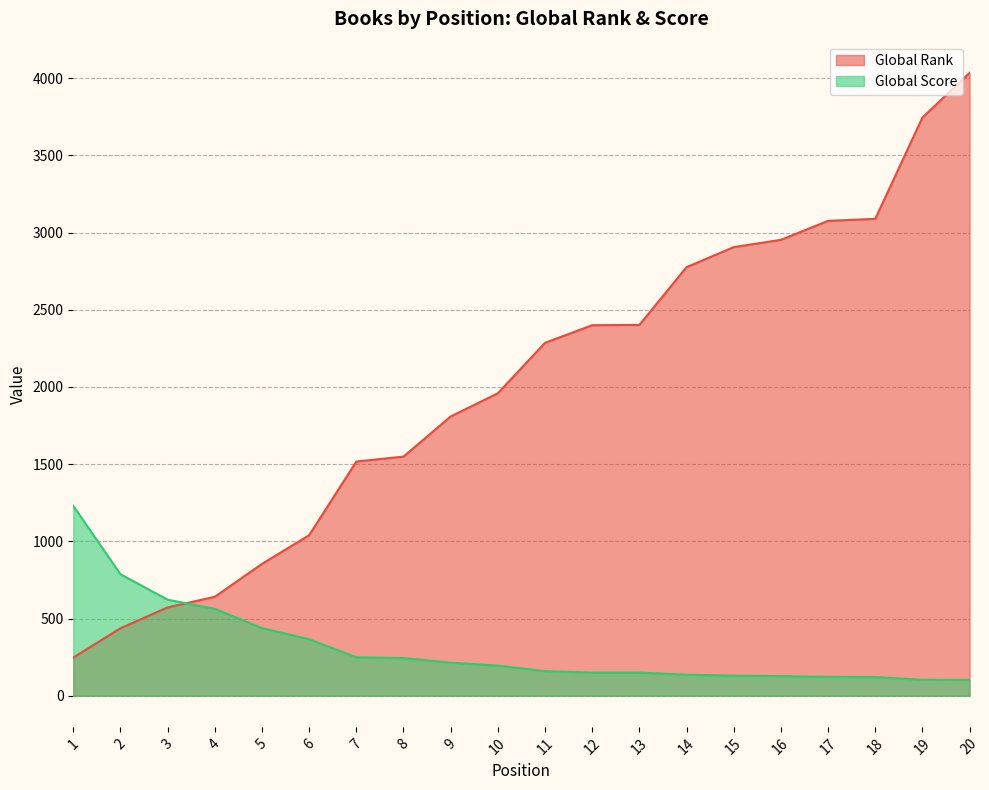

True or false: Global Score and Global Rank cross at least once.

True